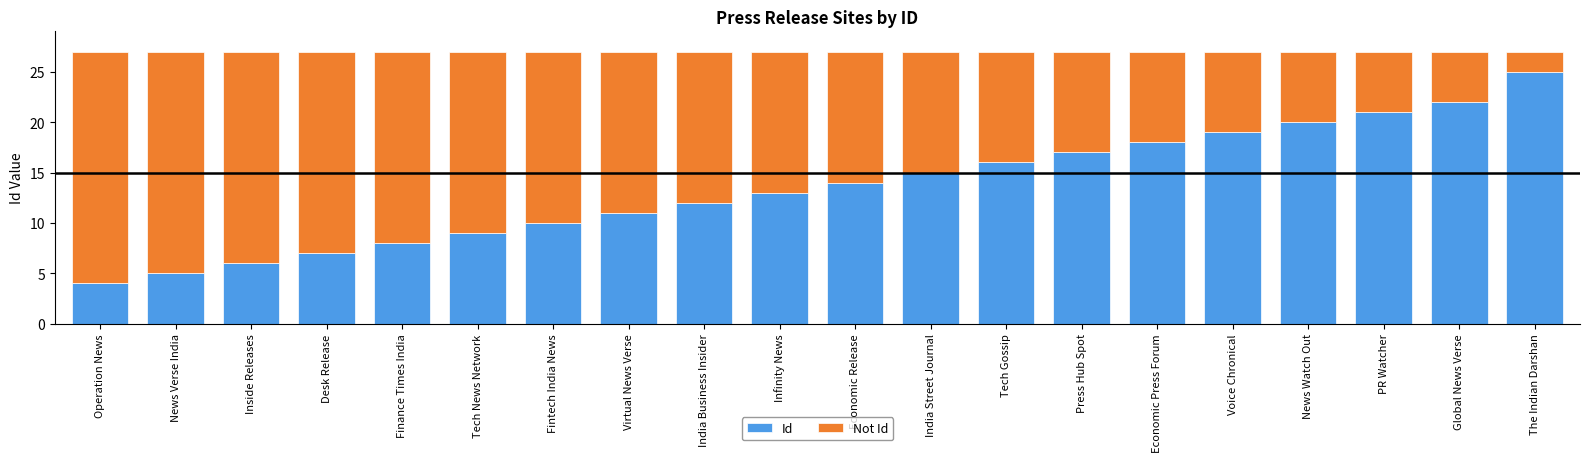

How many bars are there in total?

20